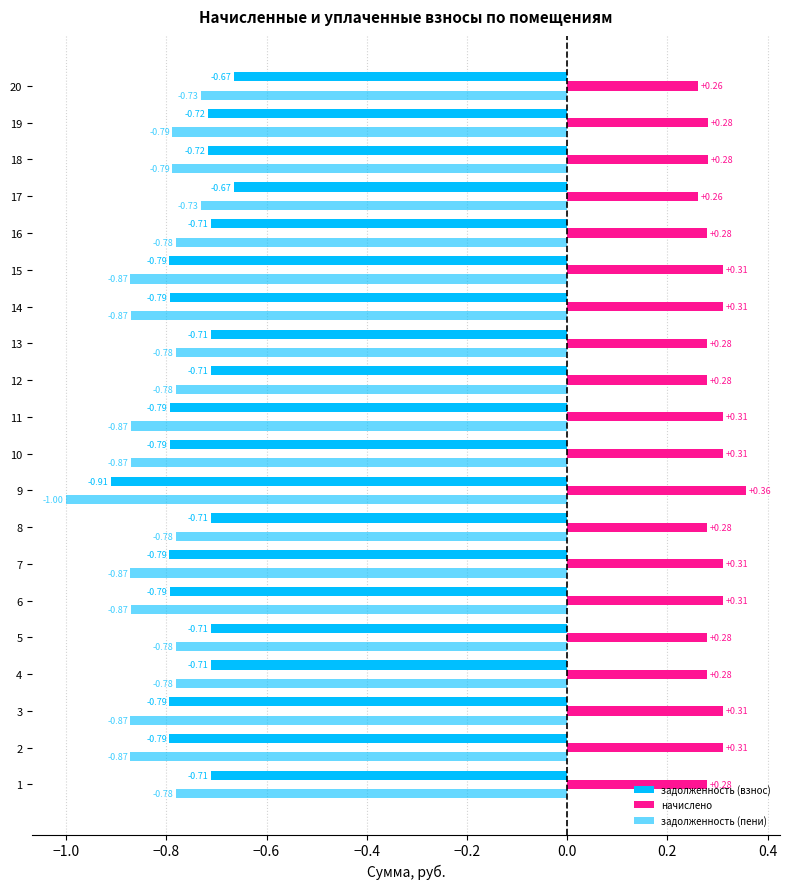

How many data points does each series have?

20